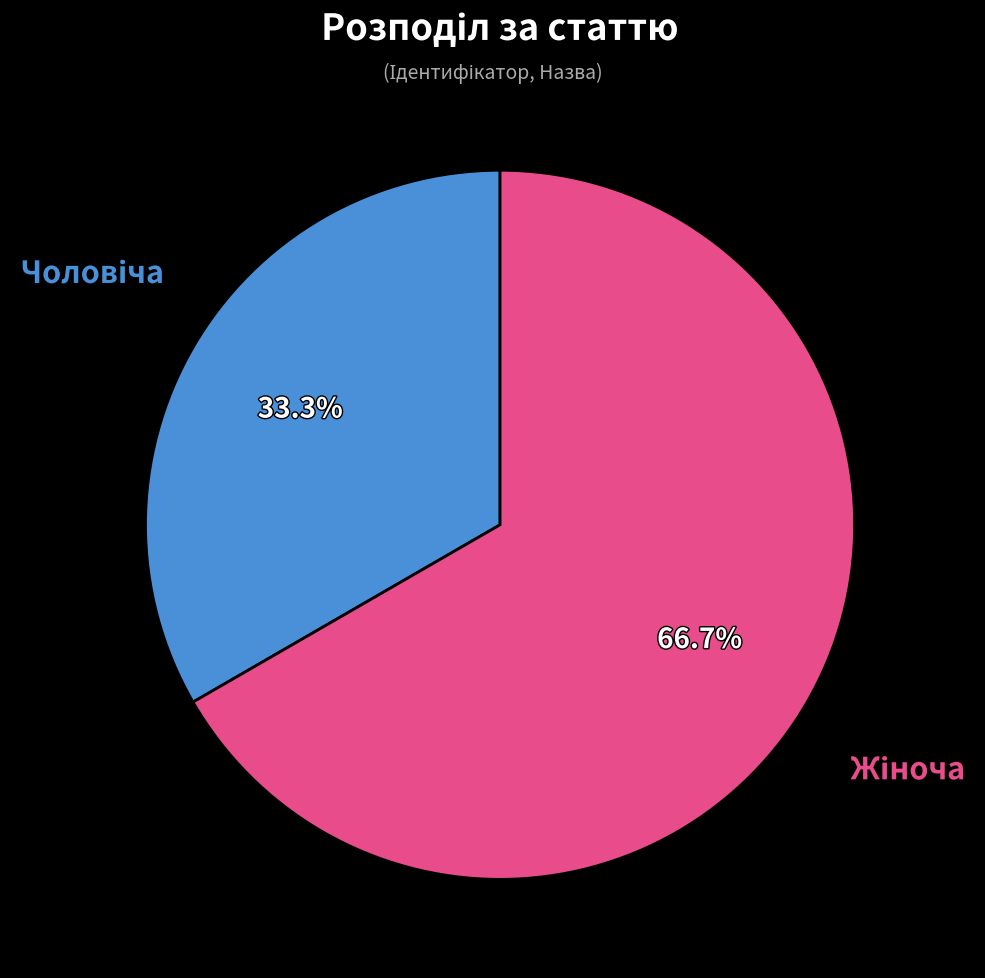

Is there a majority slice in this chart?

Yes